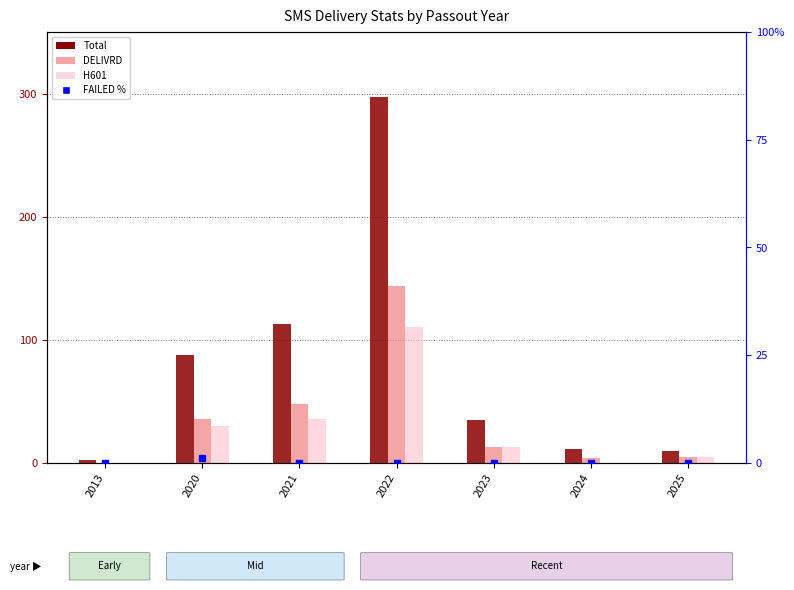

At how many categories does at least one series exceed 292?

1